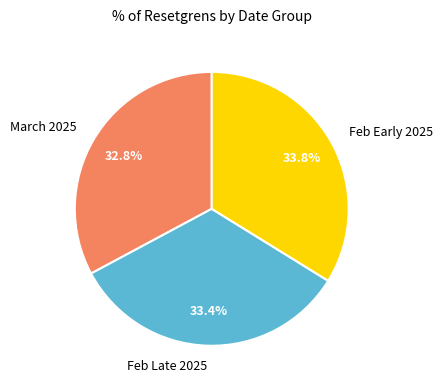

How many slices are in this pie chart?

3